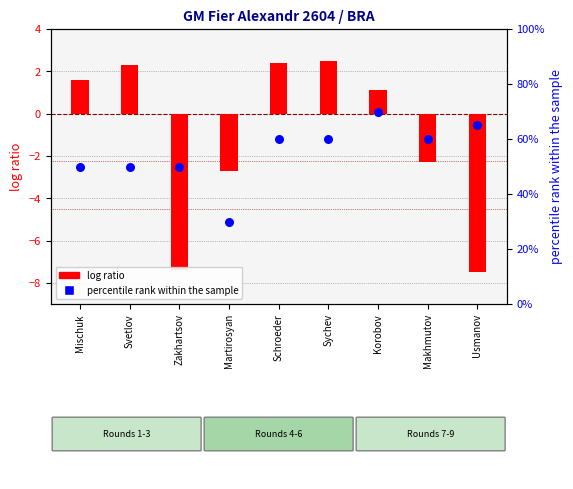

At how many categories does at least one series exceed 5?

5